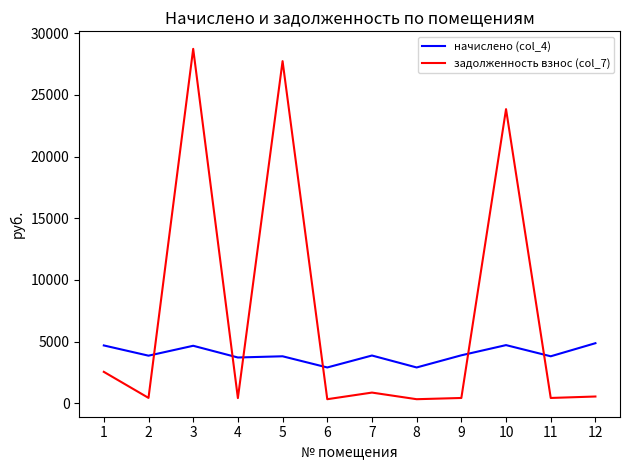

True or false: начислено (col_4) has a value of 5617.0 at 5.

False